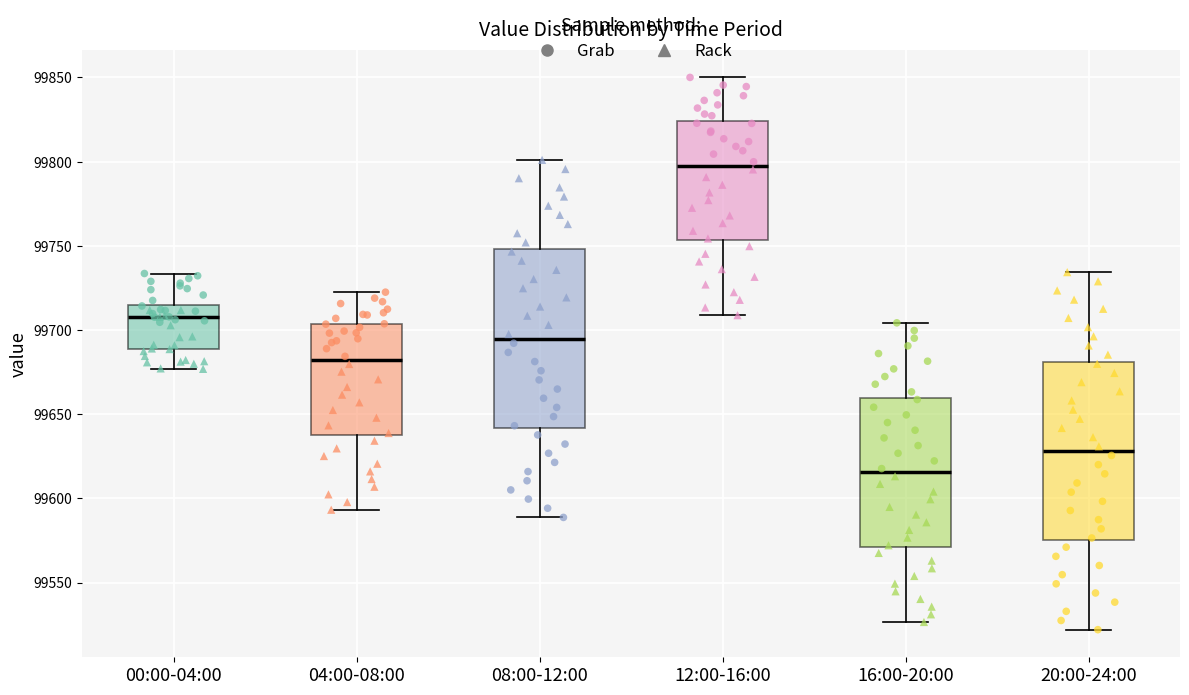

Where does the median line of the box for 20:00-24:00 sit on the y-axis? The values are not printed on the chart, so give them approximately, as read against the axis.

99630